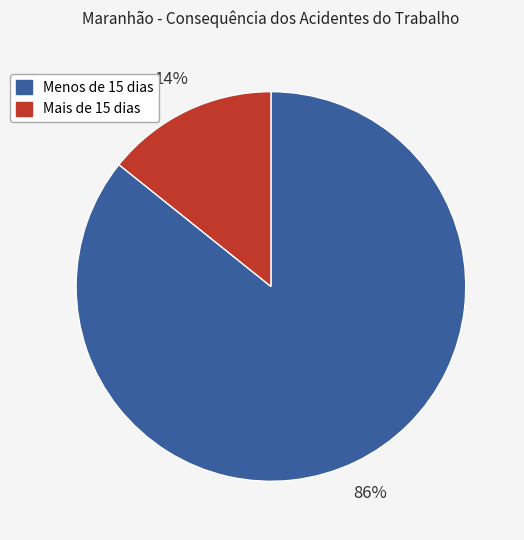

Which slice represents more than half of the pie?

Menos de 15 dias